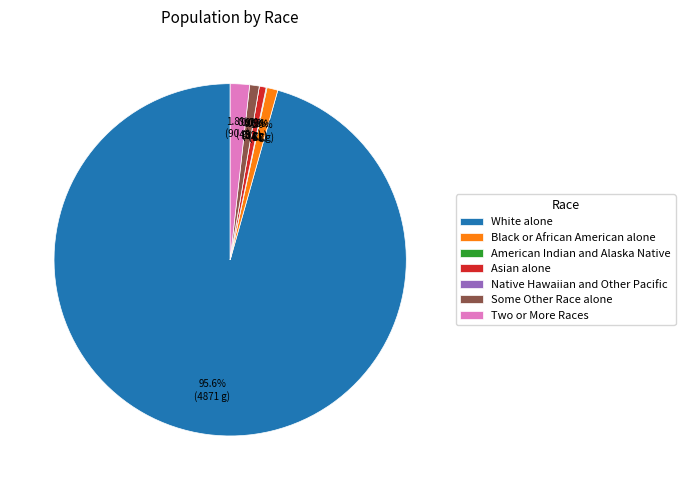

To the nearest percent, what is the difference between the largest and smallest slice percentages?

96%